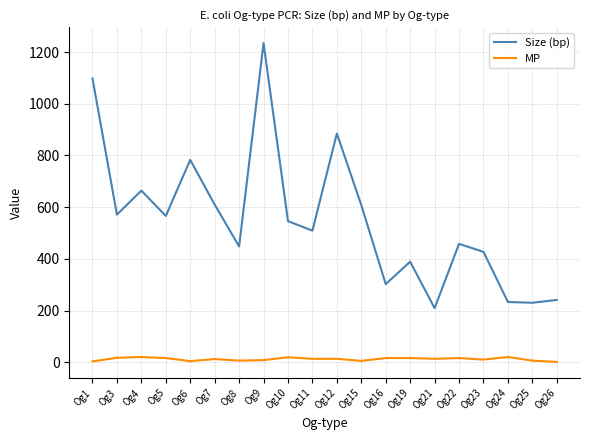

Rank the series by their maximum value, from lowest to highest.

MP, Size (bp)